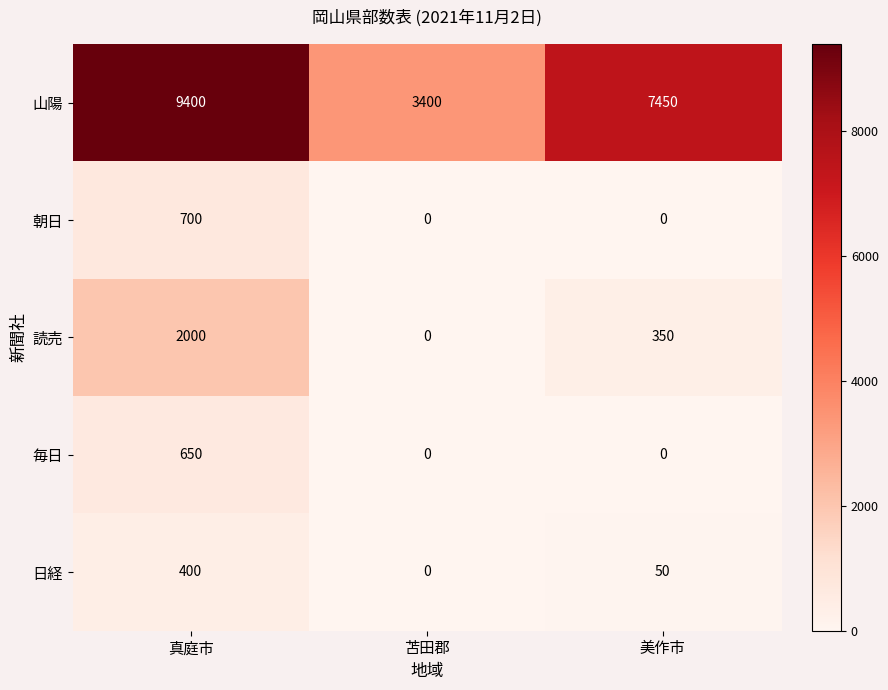

List the series in order of their peak value, lowest first.

日経, 毎日, 朝日, 読売, 山陽